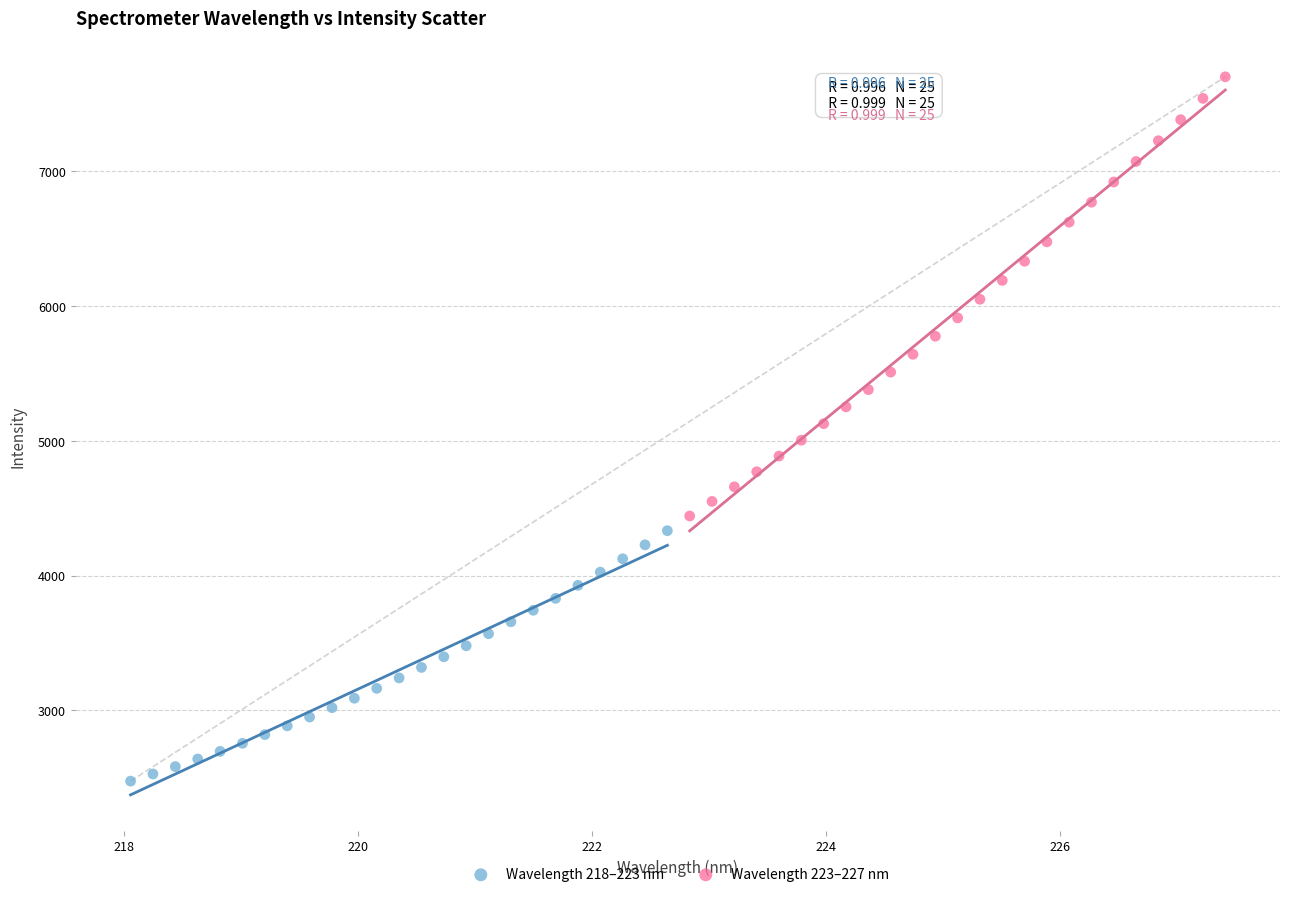

Which series has the widest spread of Y values?

Wavelength 223–227 nm